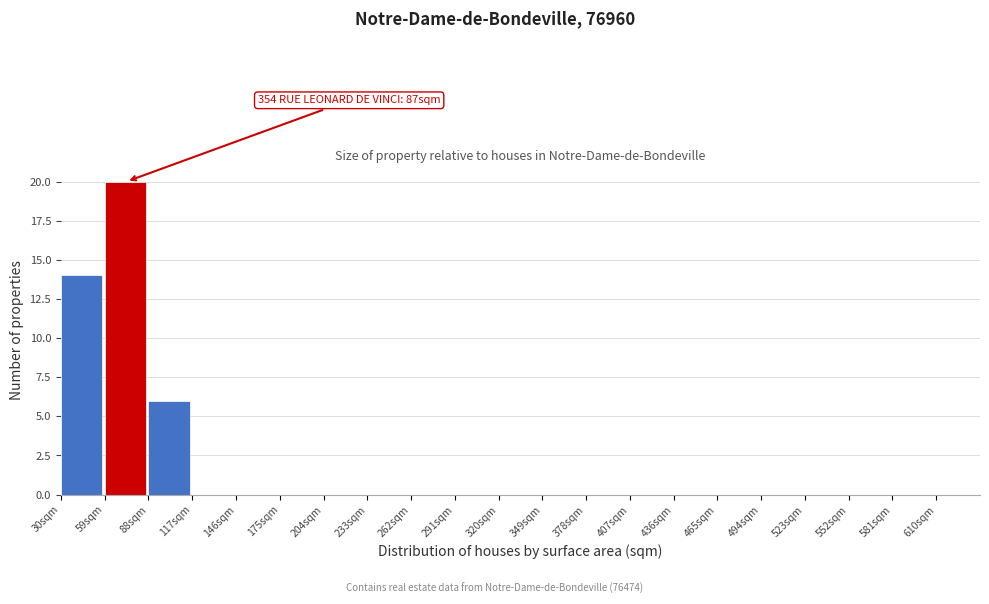

Over which range of the x-axis is the bar tallest?

59 to 88